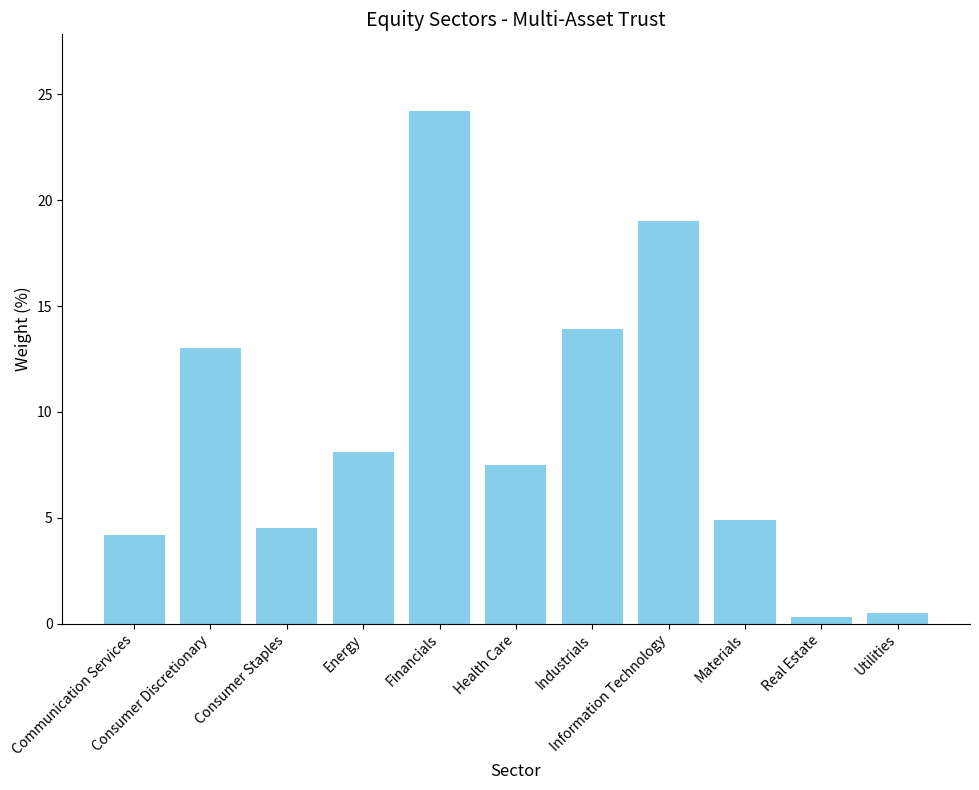

What is the average value?

9.1